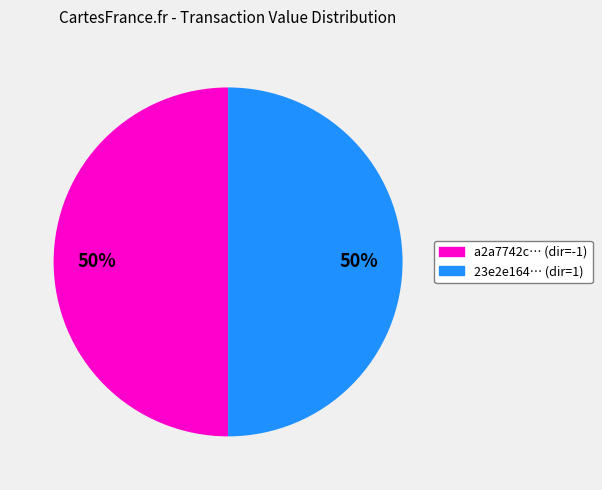

Combined, do 23e2e164… (dir=1) and a2a7742c… (dir=-1) account for over 50%?

Yes